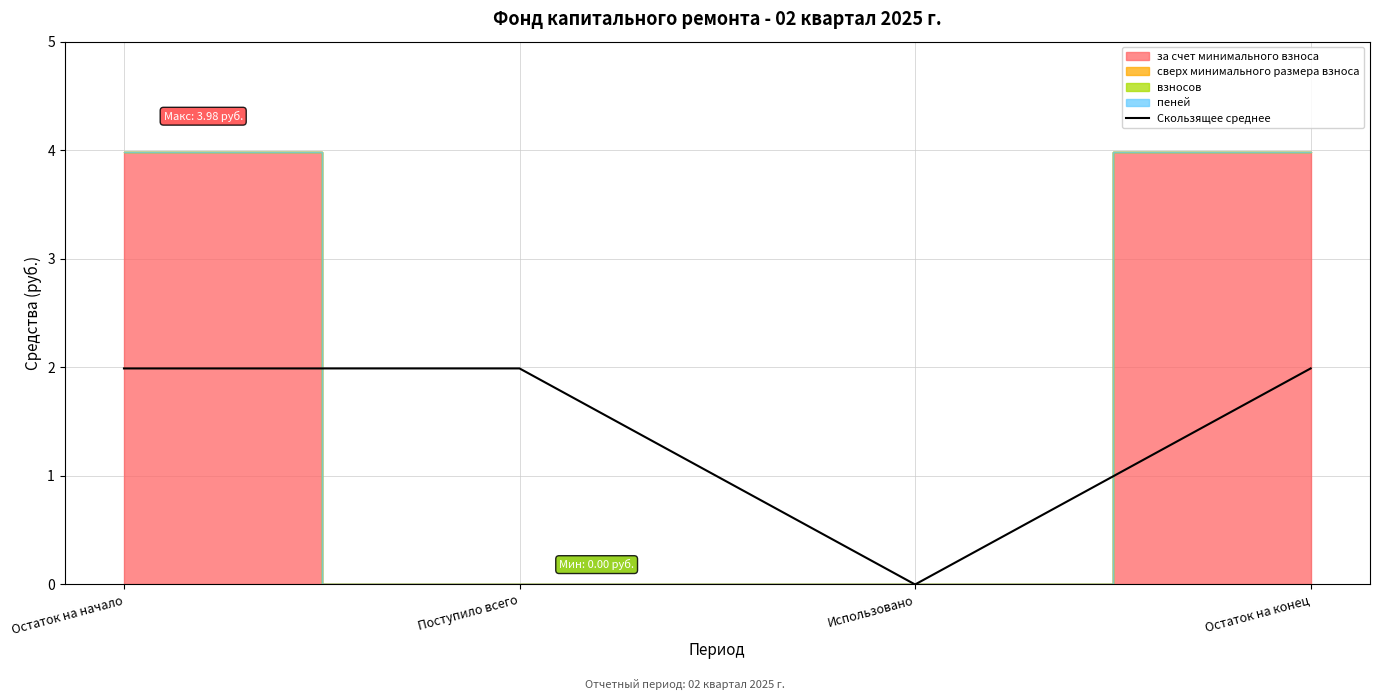

Reading left to right, list all the values displayed in this chart.

Остаток на начало=2.0	Поступило всего=2.0	Использовано=0.0	Остаток на конец=2.0